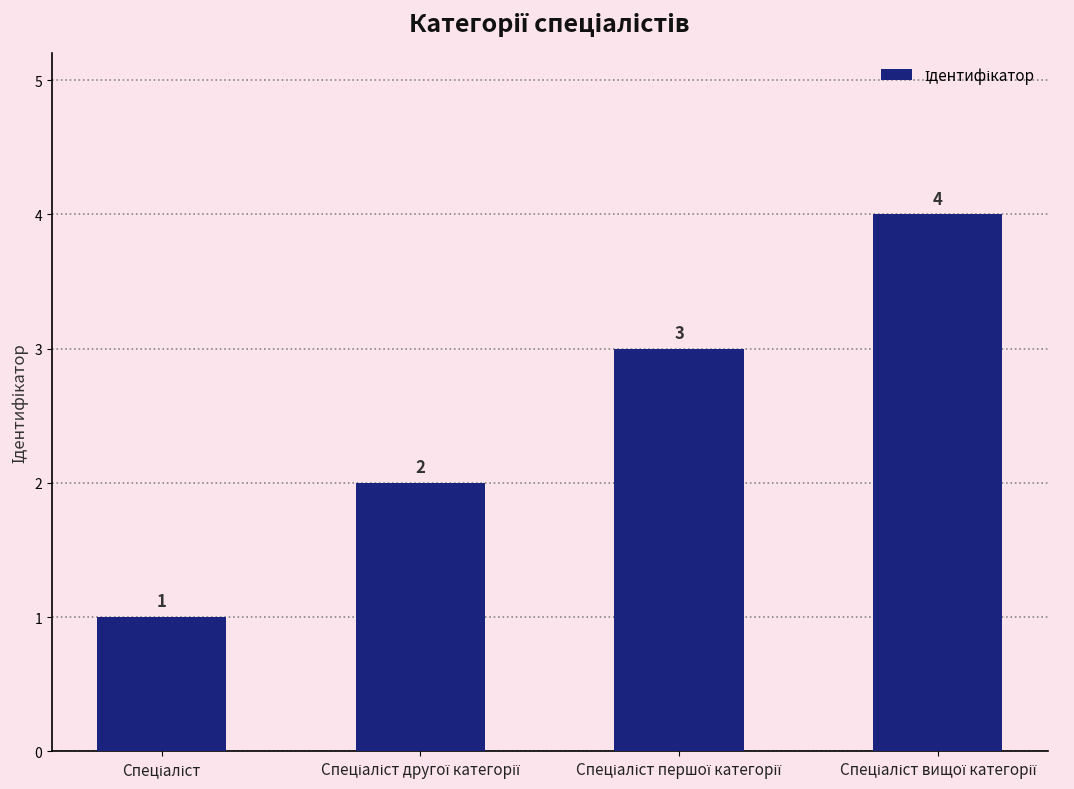

How many values are between 2 and 4?

3